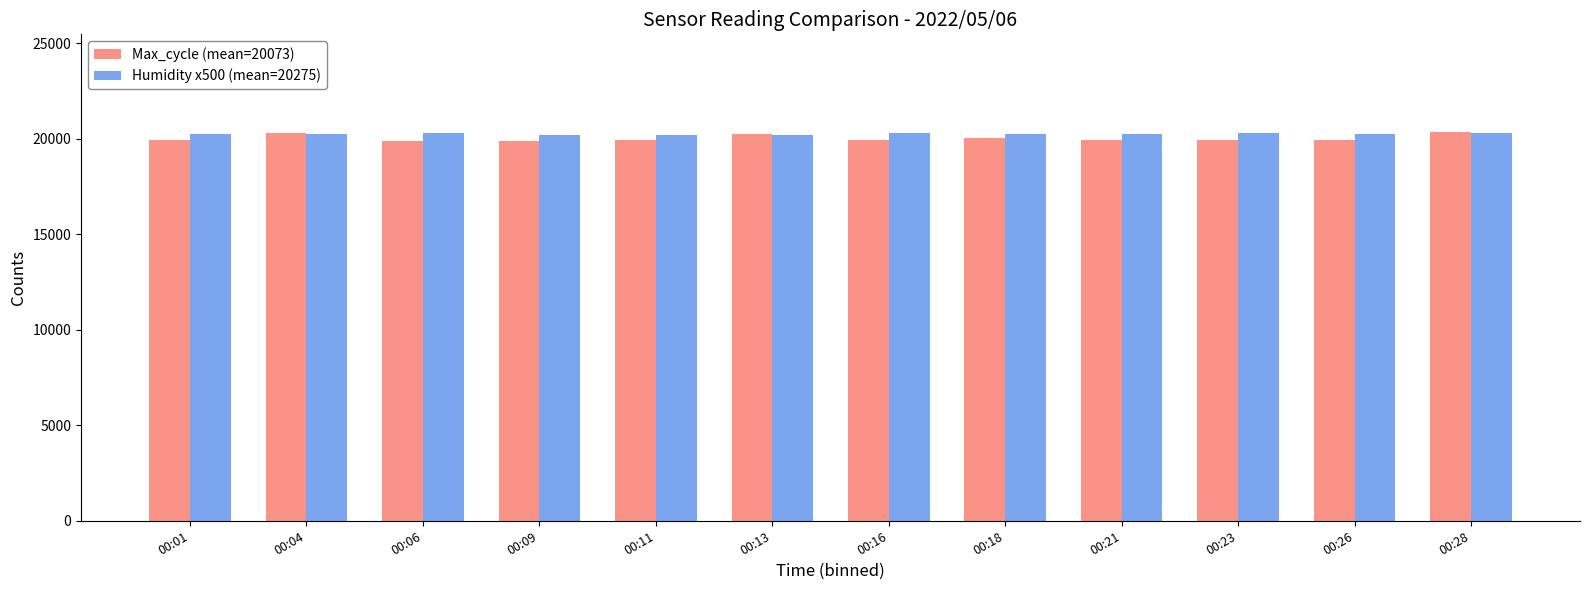

What is the sum of the Humidity x500 (mean=20275) values at 00:16 and 00:26?

40550